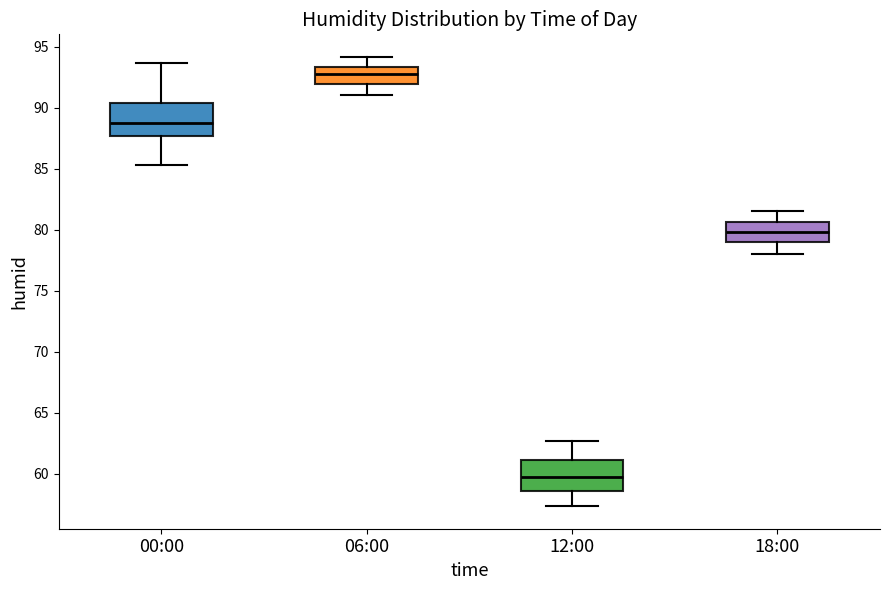

Where is the upper edge of the box for 18:00 on the y-axis? The values are not printed on the chart, so give them approximately, as read against the axis.

80.5